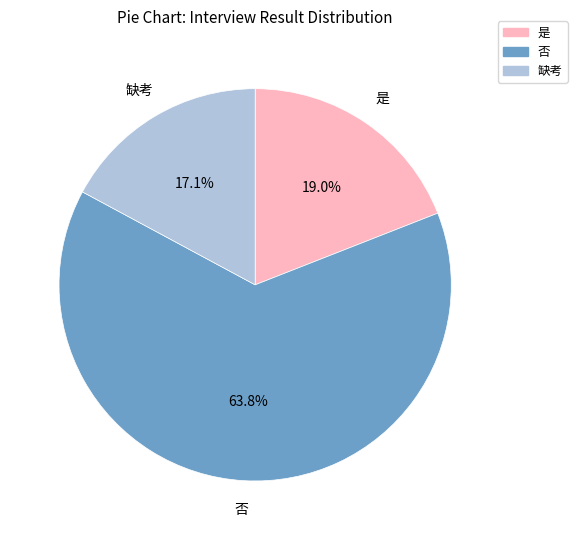

To the nearest percent, what is the combined percentage of 缺考 and 是?

36%